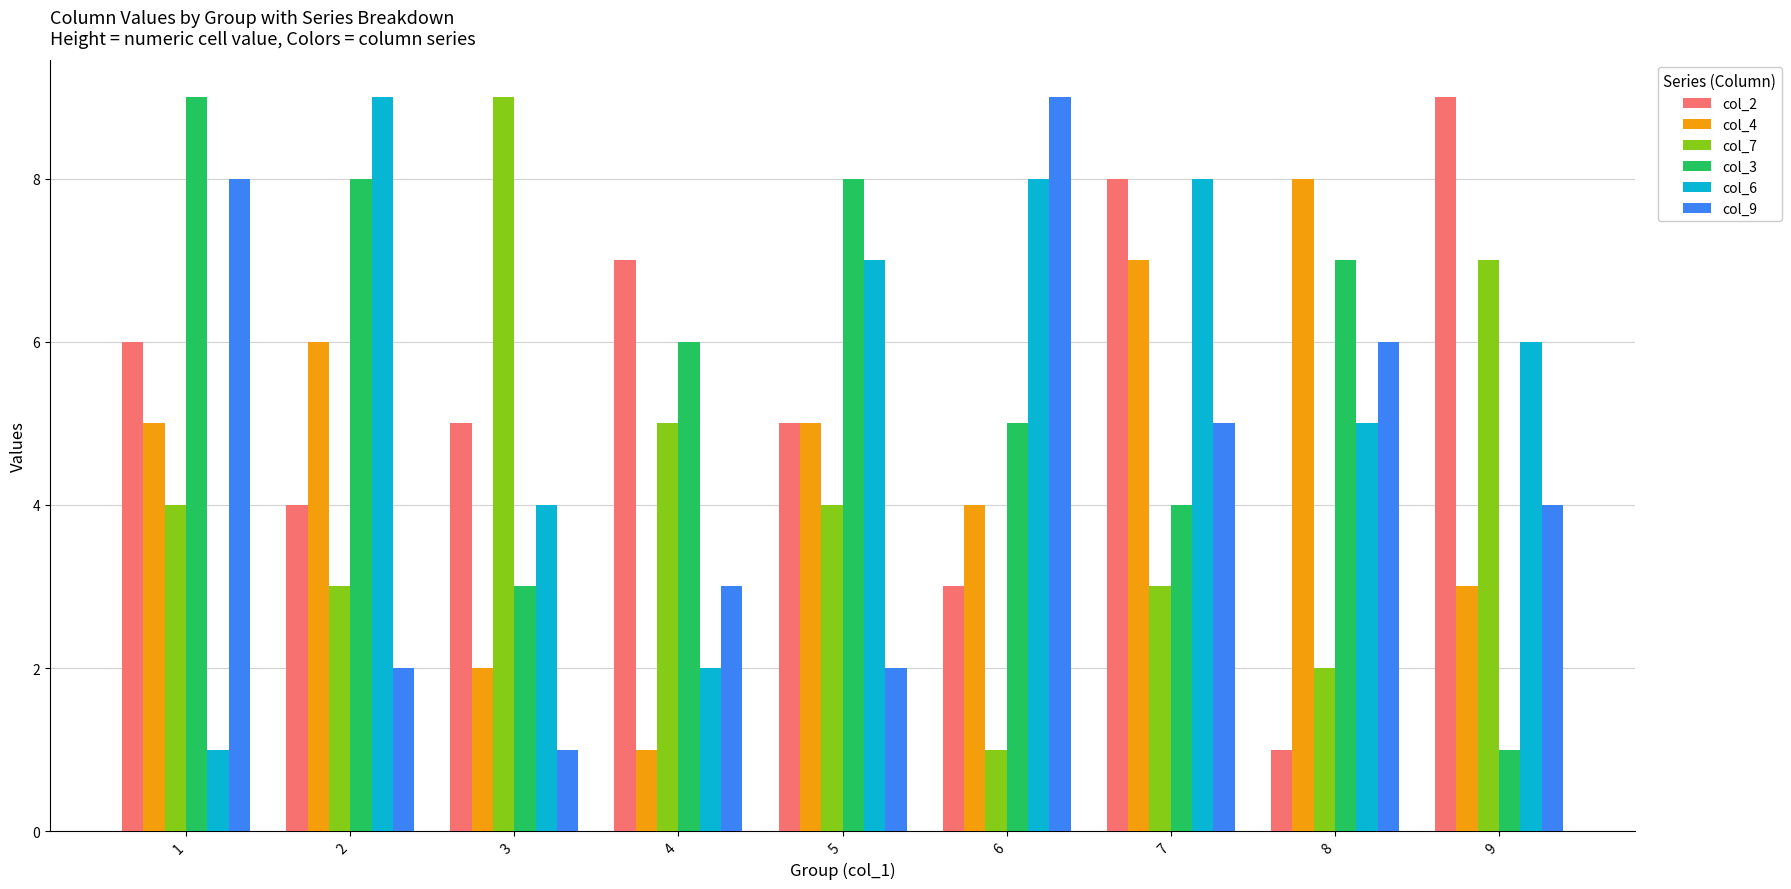

What is the difference between the maximum and minimum values in the col_2 series?

8